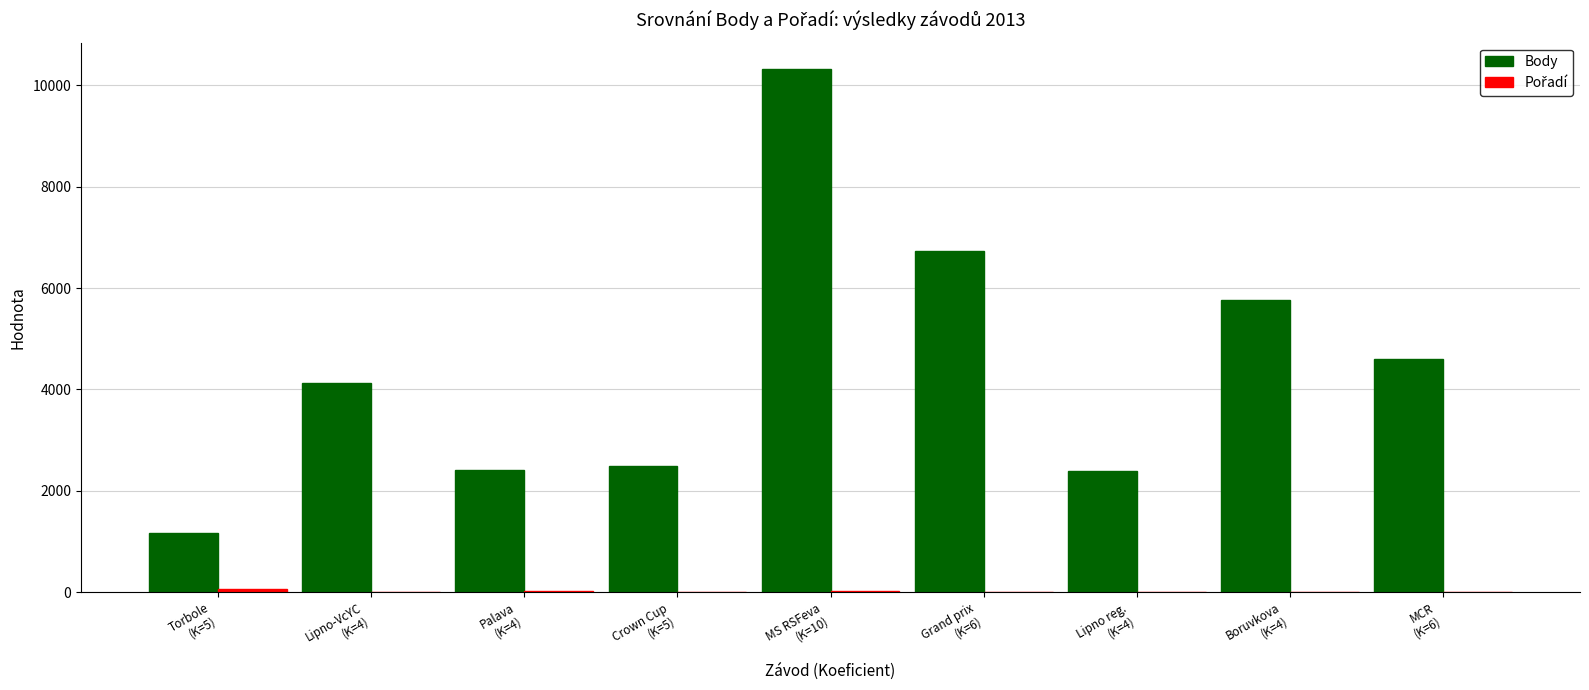

What is the greatest value displayed?

10330